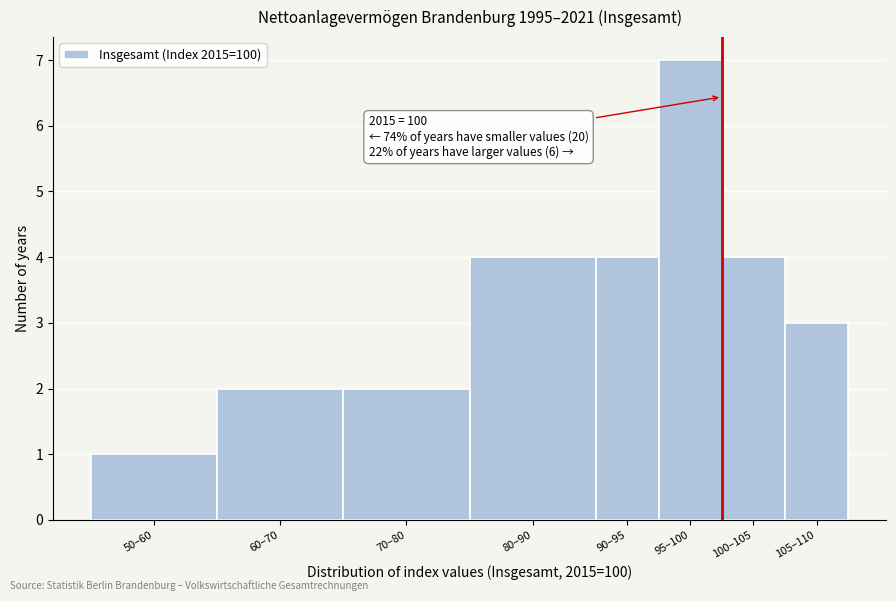

Reading right to left, transcribe all the data shown in this chart.

3	4	7	4	4	2	2	1